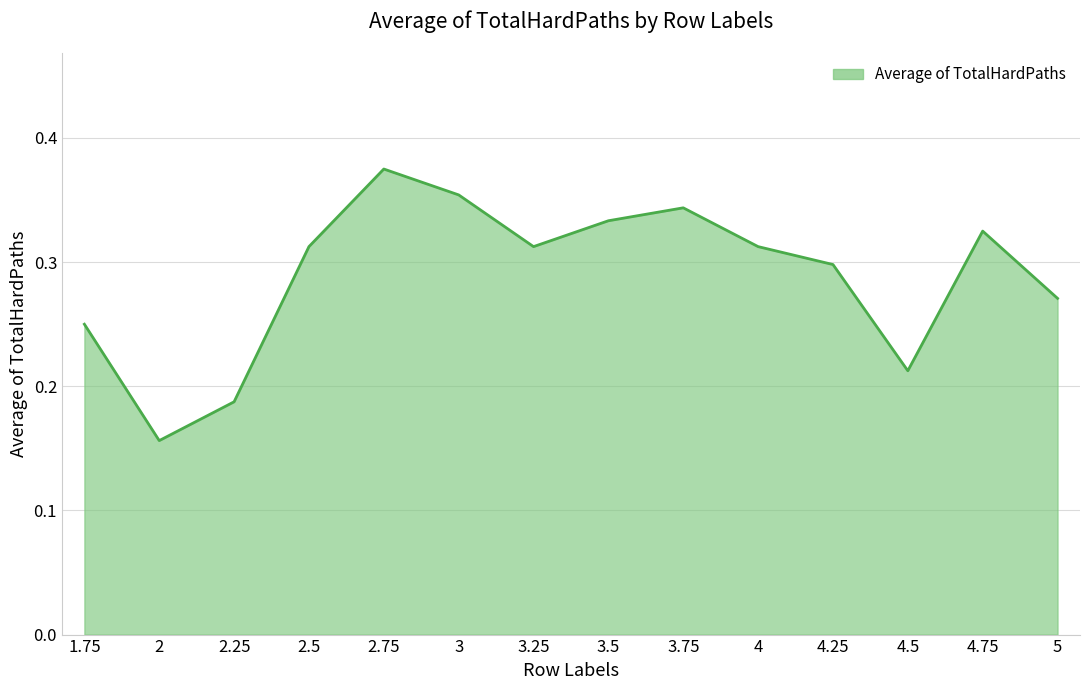

Which category has the highest value across all series?

2.75